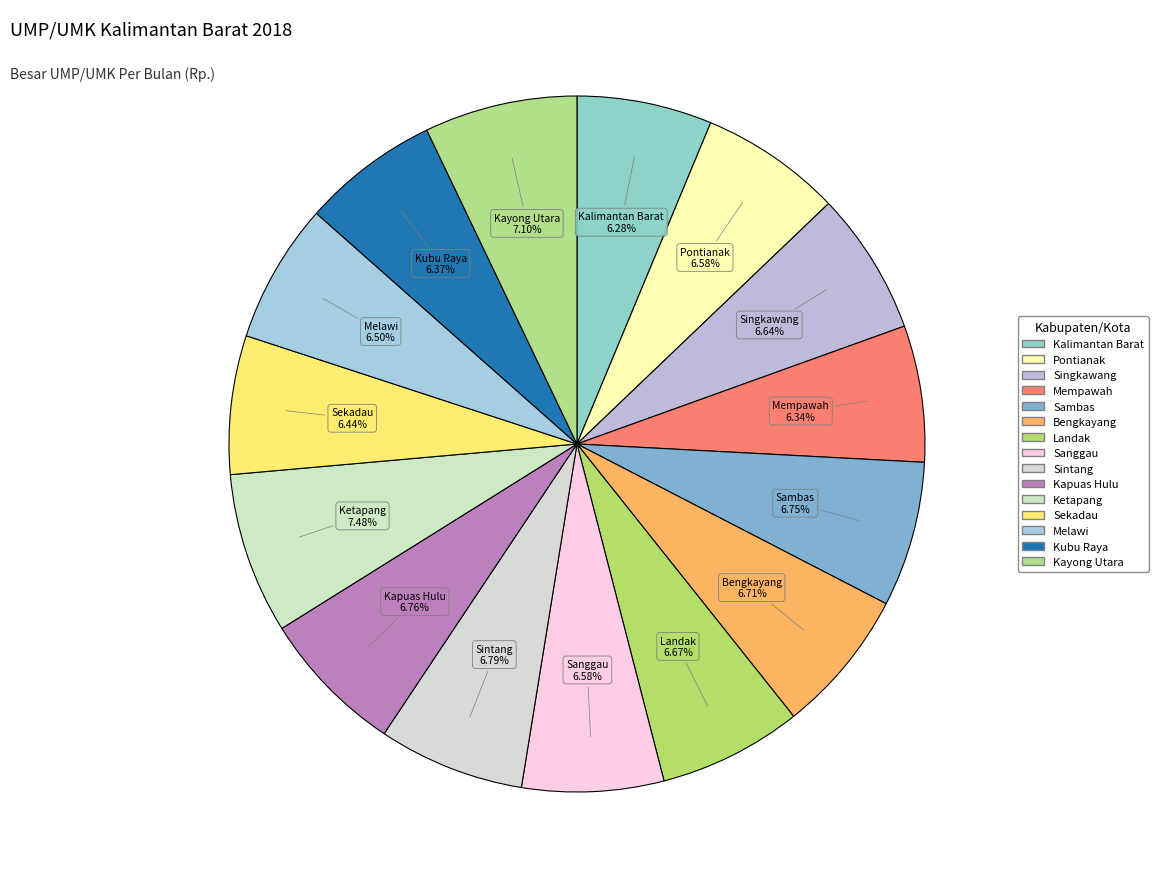

How many segments does this pie chart have?

15